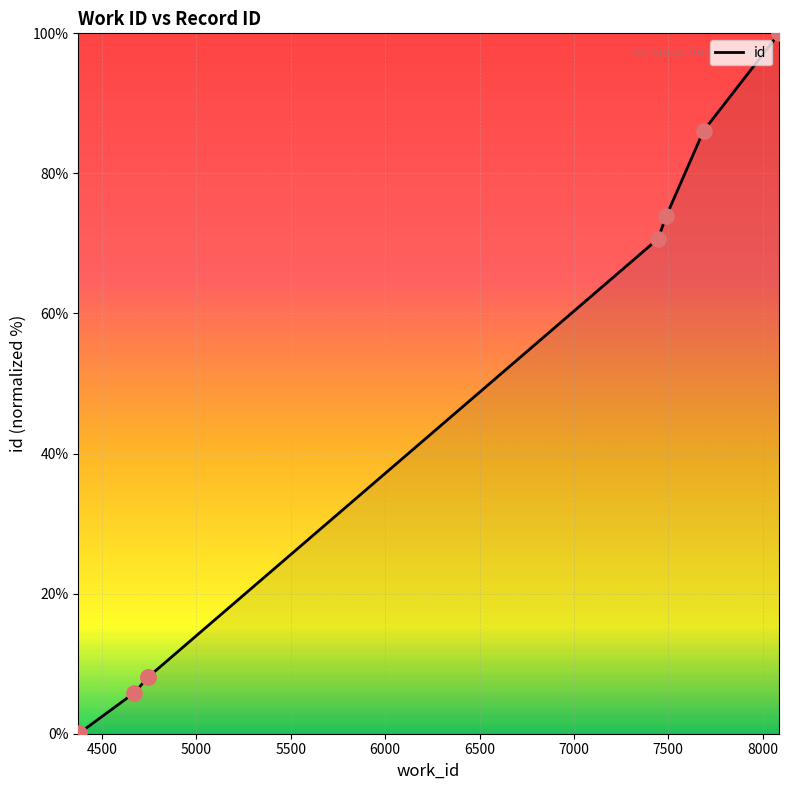

What is the difference between the maximum and minimum values?

100.0